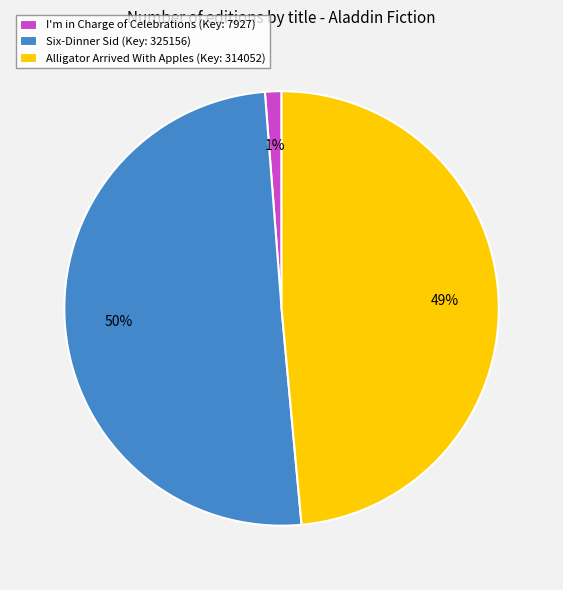

To the nearest percent, what portion does I'm in Charge of Celebrations represent?

1%